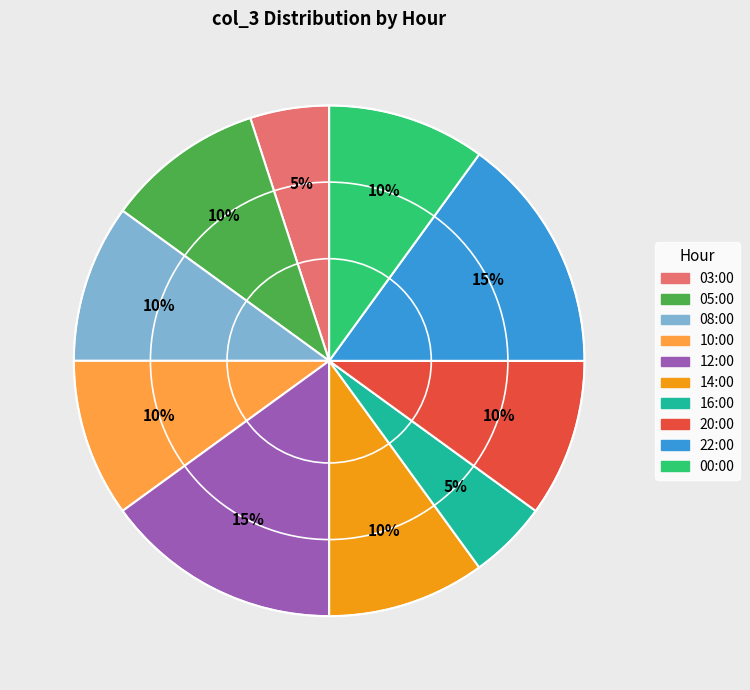

Combined, do 05:00 and 14:00 account for over 50%?

No